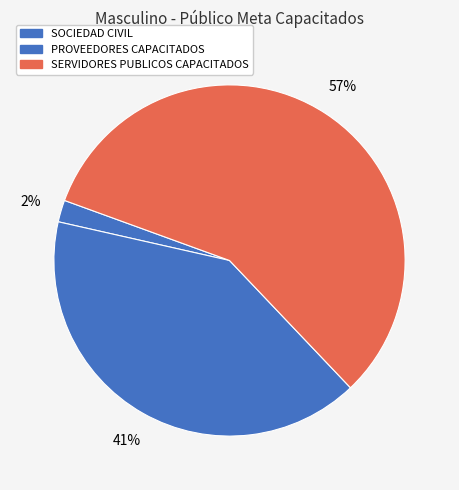

Is there any slice that represents more than half of the pie?

Yes